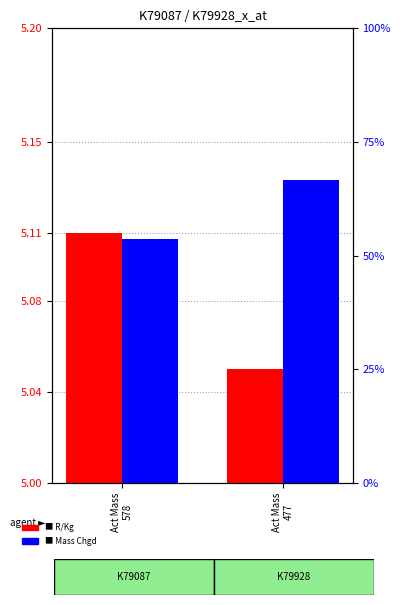

Count the R/Kg values in the range 5 to 6.

2